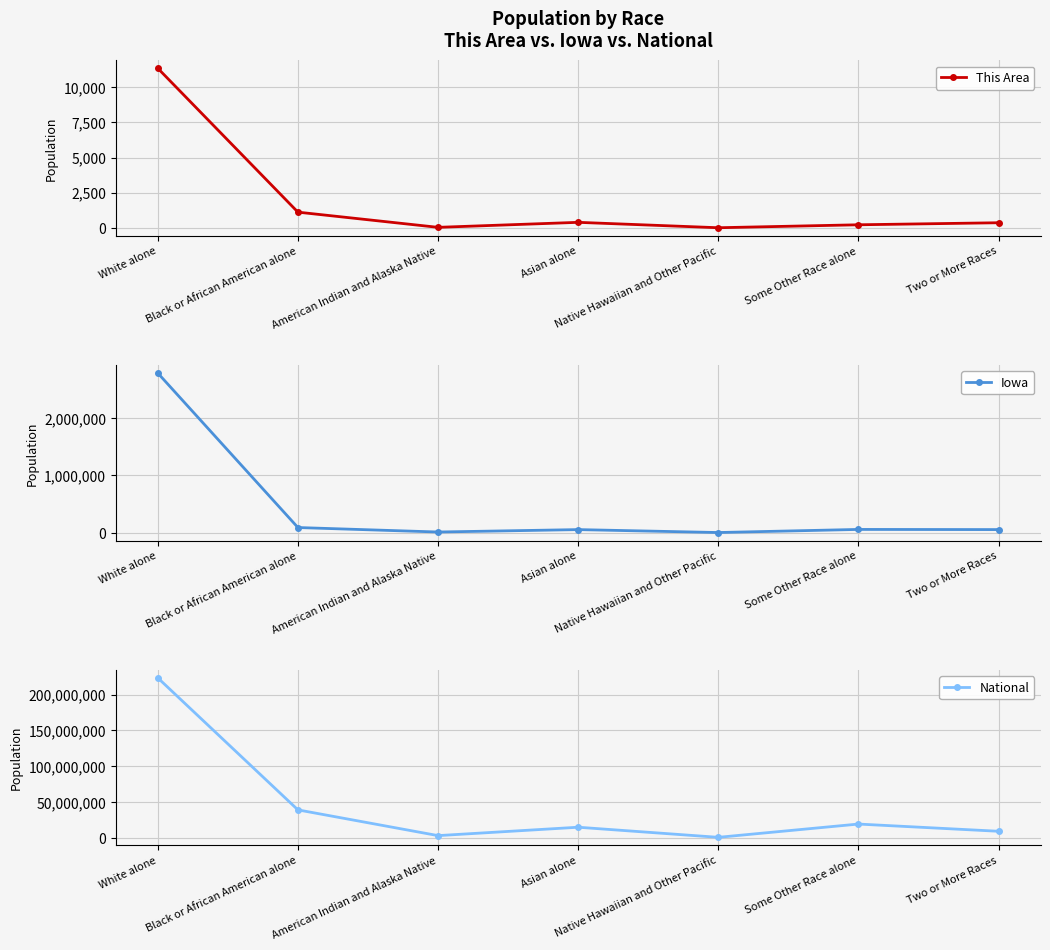

True or false: National and Iowa intersect in this chart.

False